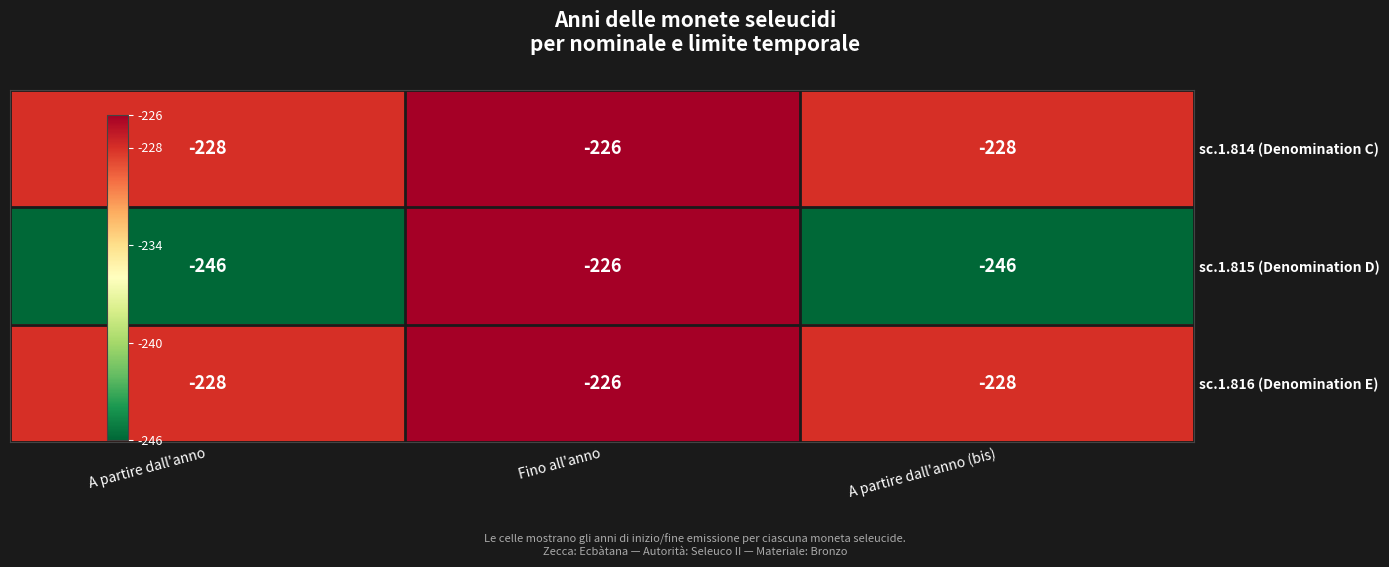

Which series changed the most between Fino all'anno and A partire dall'anno (bis)?

sc.1.815 (Denomination D)